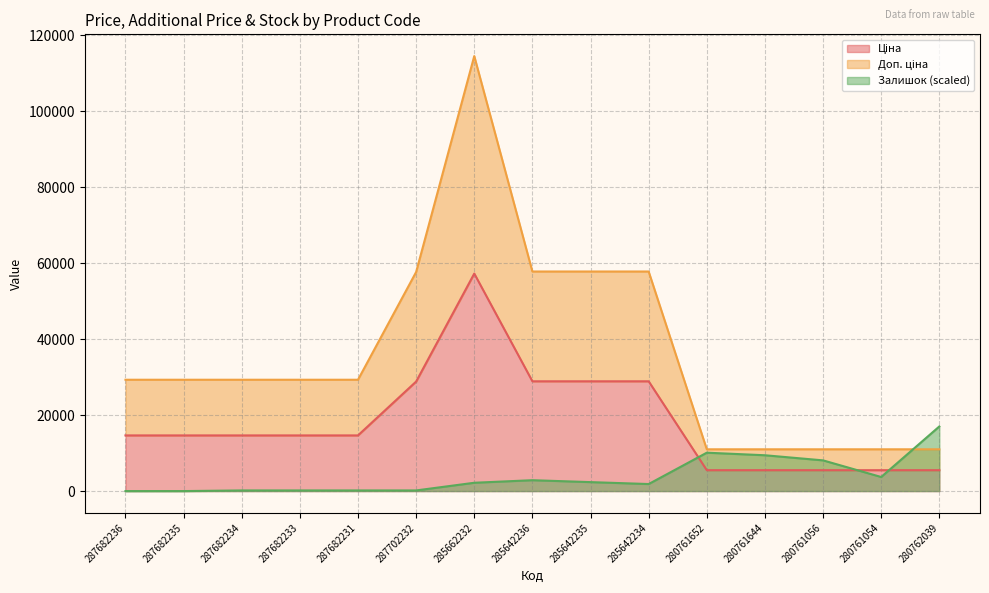

What is the difference between the maximum and second lowest values in the Залишок series?

17002.3